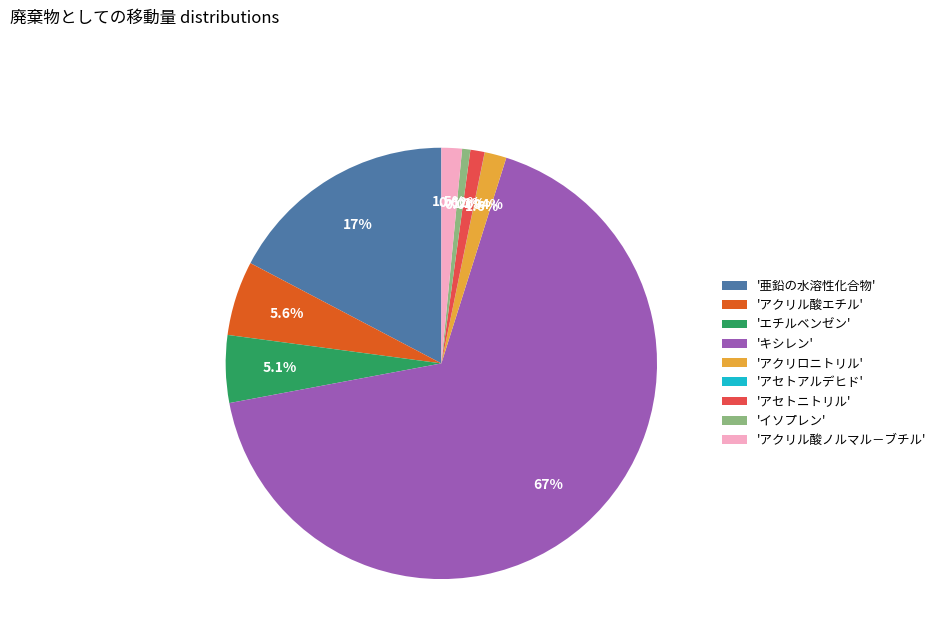

What is the largest slice in the pie chart?

'キシレン'